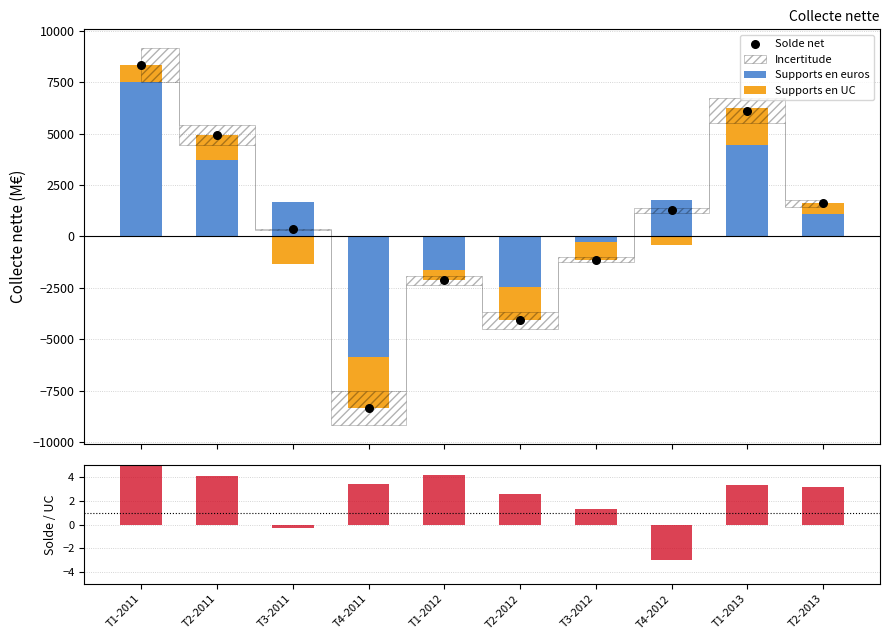

At how many categories does at least one series exceed 1984?

3